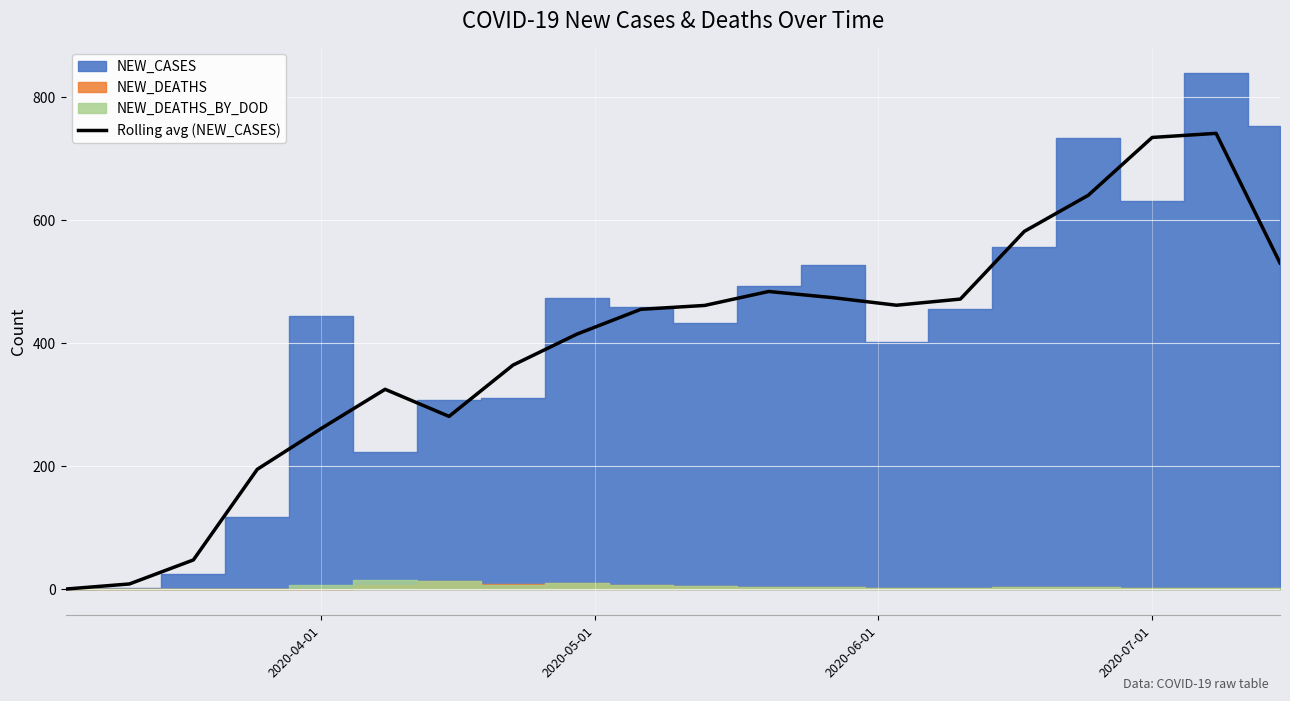

How many data points are less than 461?

10